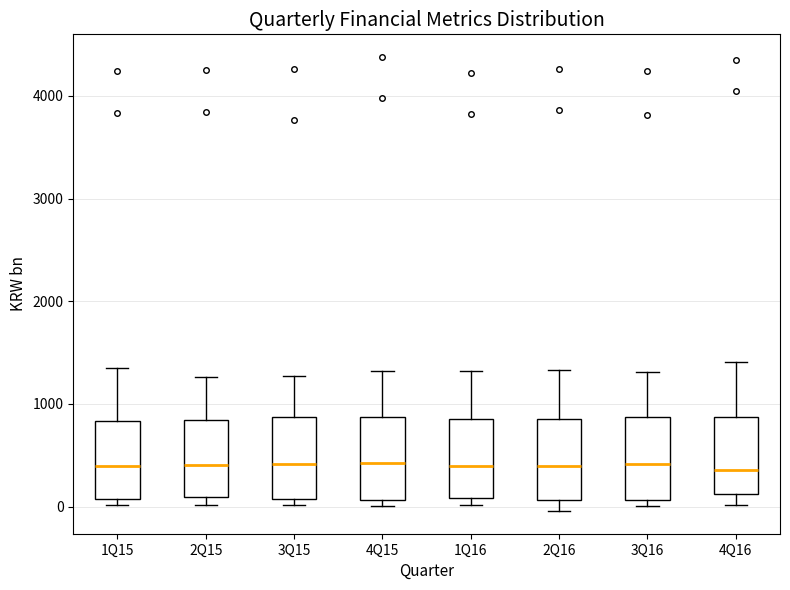

Reading left to right, transcribe this box plot: for each box, give where its median line is, the range the box spans, and where its two whiskers end, as read against the y-axis. The values are not printed on the chart, so give them approximately, as read against the axis.

1Q15: median 400, box 100 to 800, whiskers 0 to 1300
2Q15: median 400, box 100 to 800, whiskers 0 to 1300
3Q15: median 400, box 100 to 900, whiskers 0 to 1300
4Q15: median 400, box 100 to 900, whiskers 0 to 1300
1Q16: median 400, box 100 to 800, whiskers 0 to 1300
2Q16: median 400, box 100 to 900, whiskers 0 to 1300
3Q16: median 400, box 100 to 900, whiskers 0 to 1300
4Q16: median 400, box 100 to 900, whiskers 0 to 1400